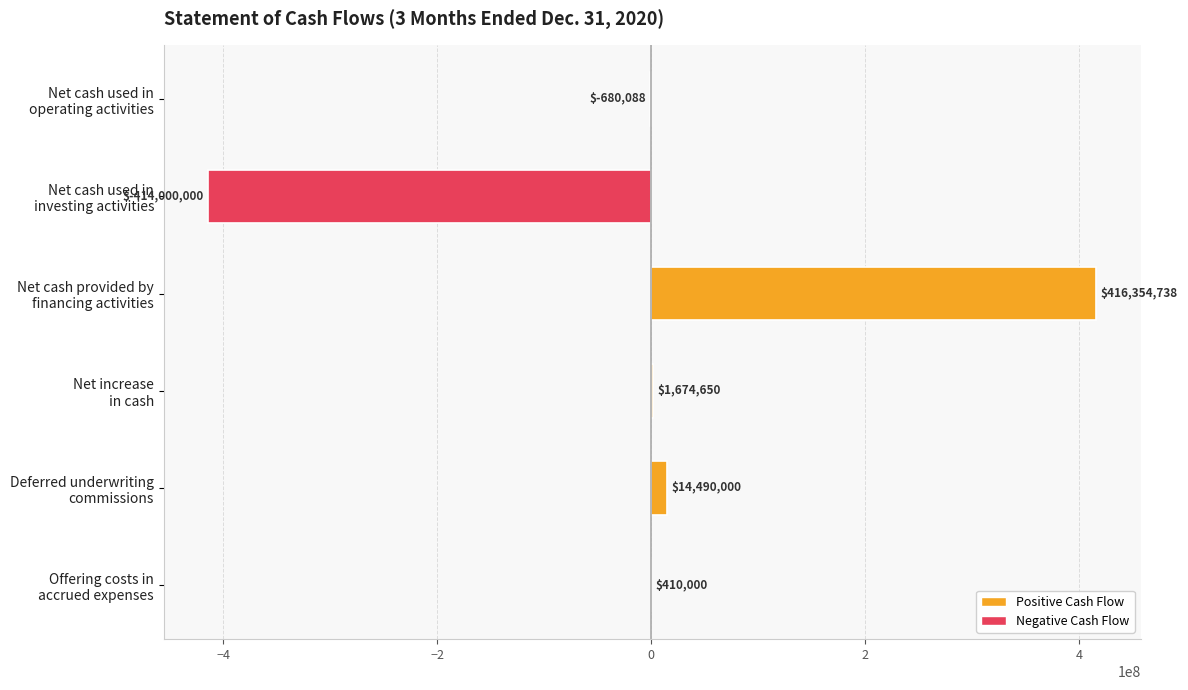

What is the sum of all values?

18249300